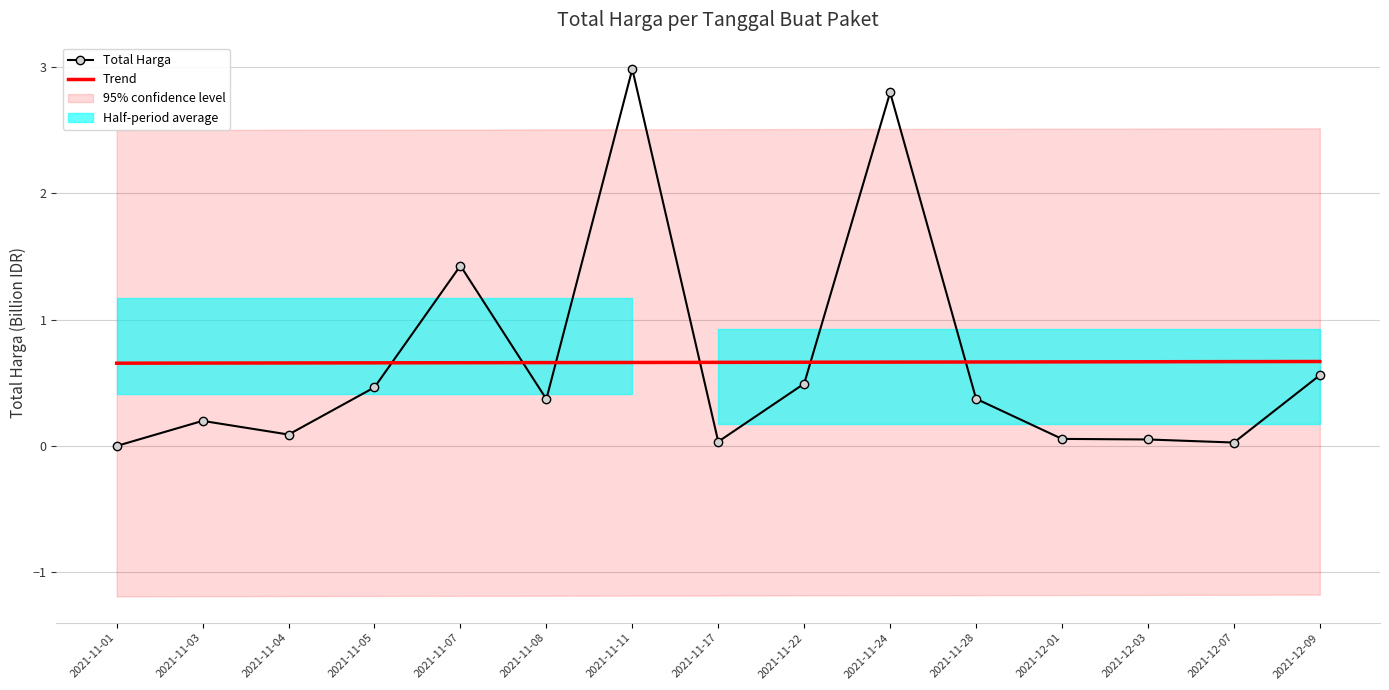

What is the difference between the values at 2021-12-09 and 2021-11-22?

0.1